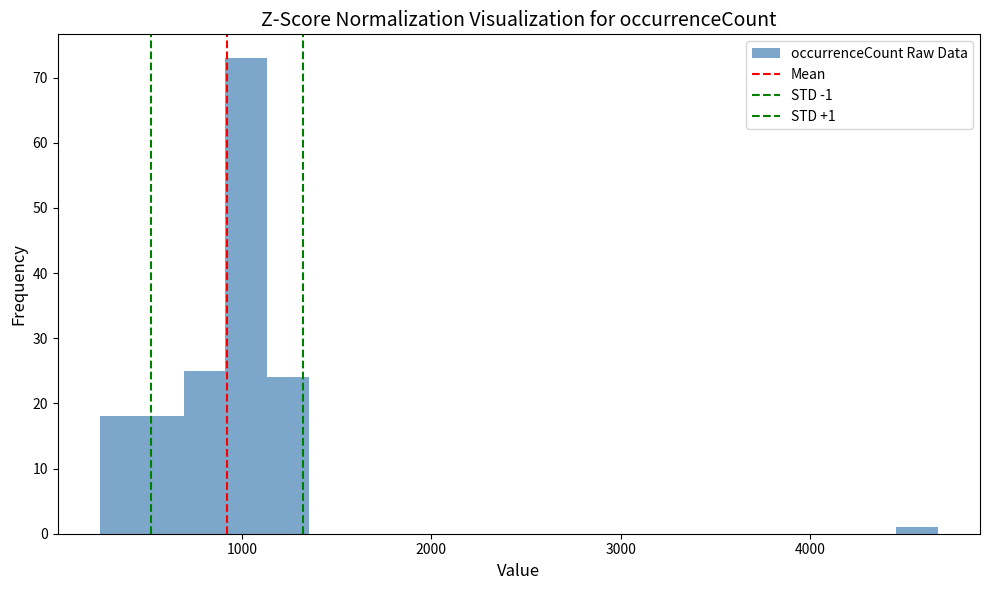

Read against the x-axis, roughly where is the centre of the tallest bar?

1000